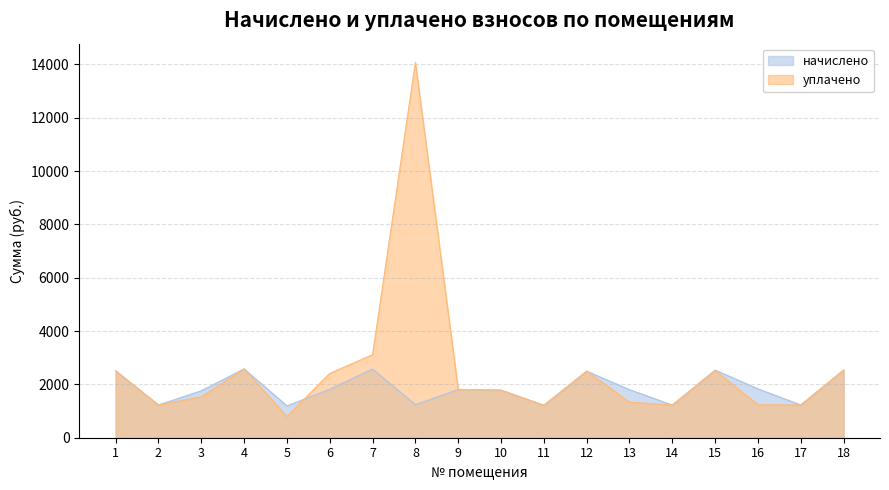

Rank the categories by начислено value from lowest to highest.

5, 11, 14, 2, 17, 8, 3, 10, 13, 9, 6, 16, 12, 1, 15, 18, 7, 4